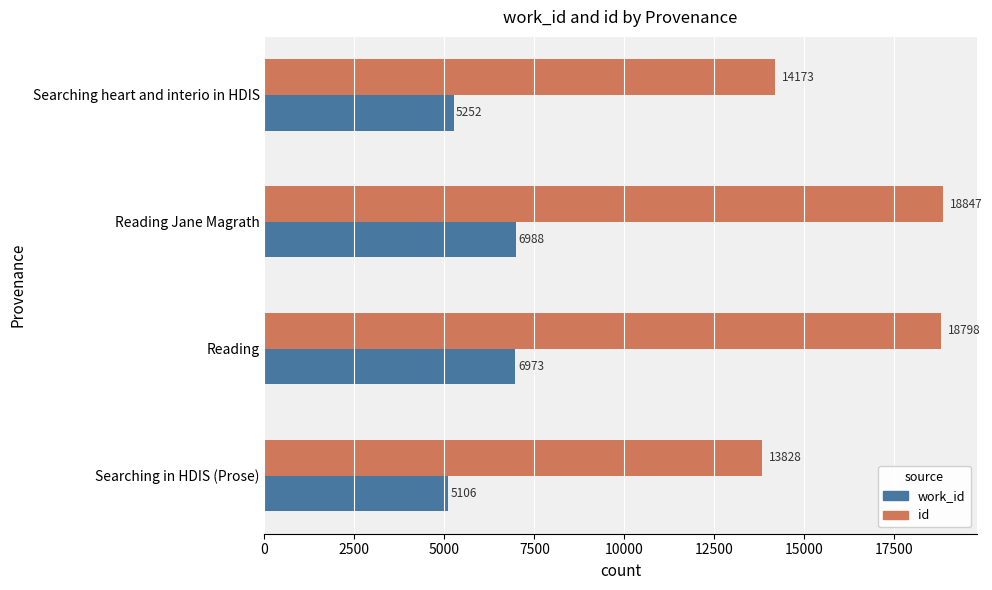

How many data points does each series have?

4